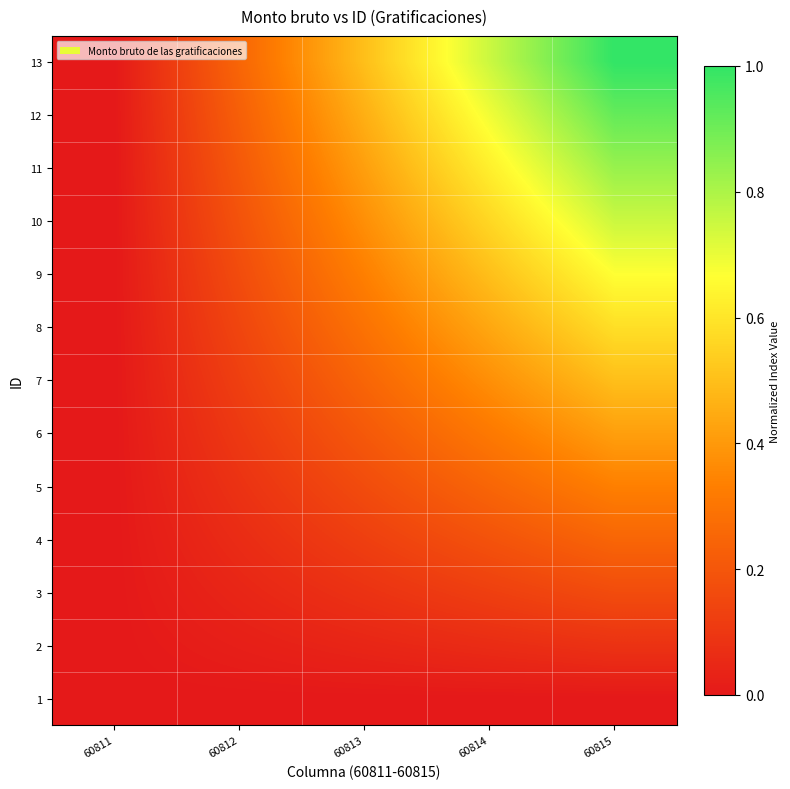

Which label corresponds to the largest value in the chart?

60815